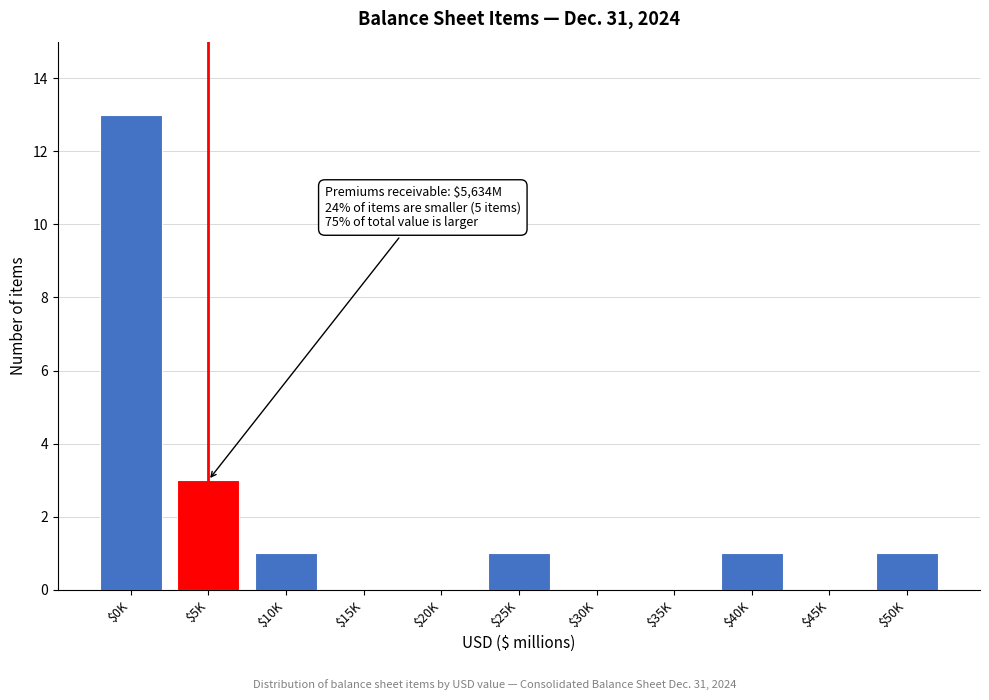

What is the sum of all values?

20